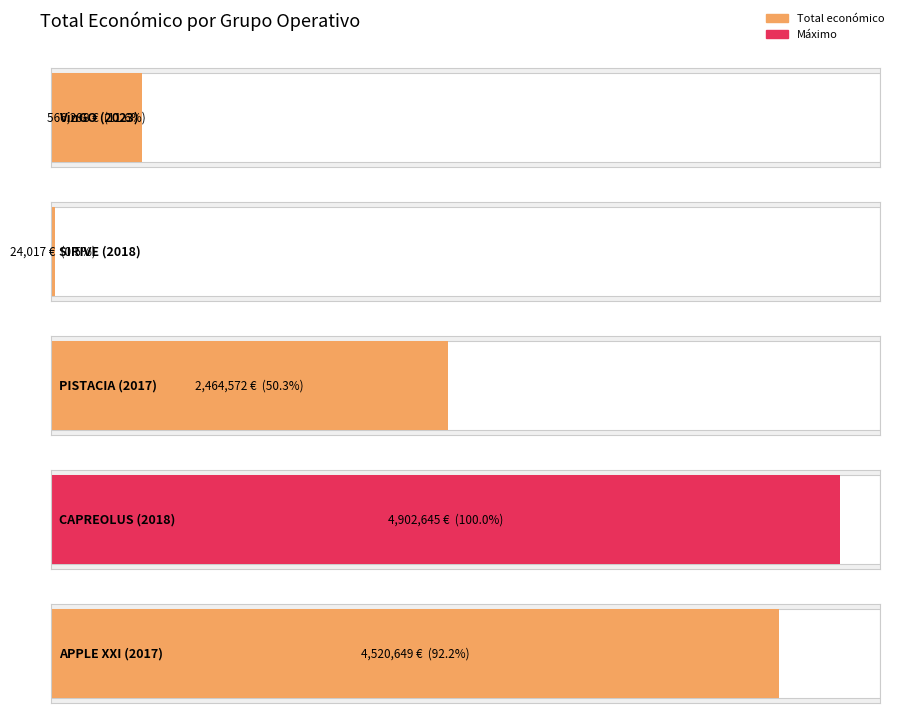

The chart shows a value of 1271100 at PISTACIA (2017). True or false?

False